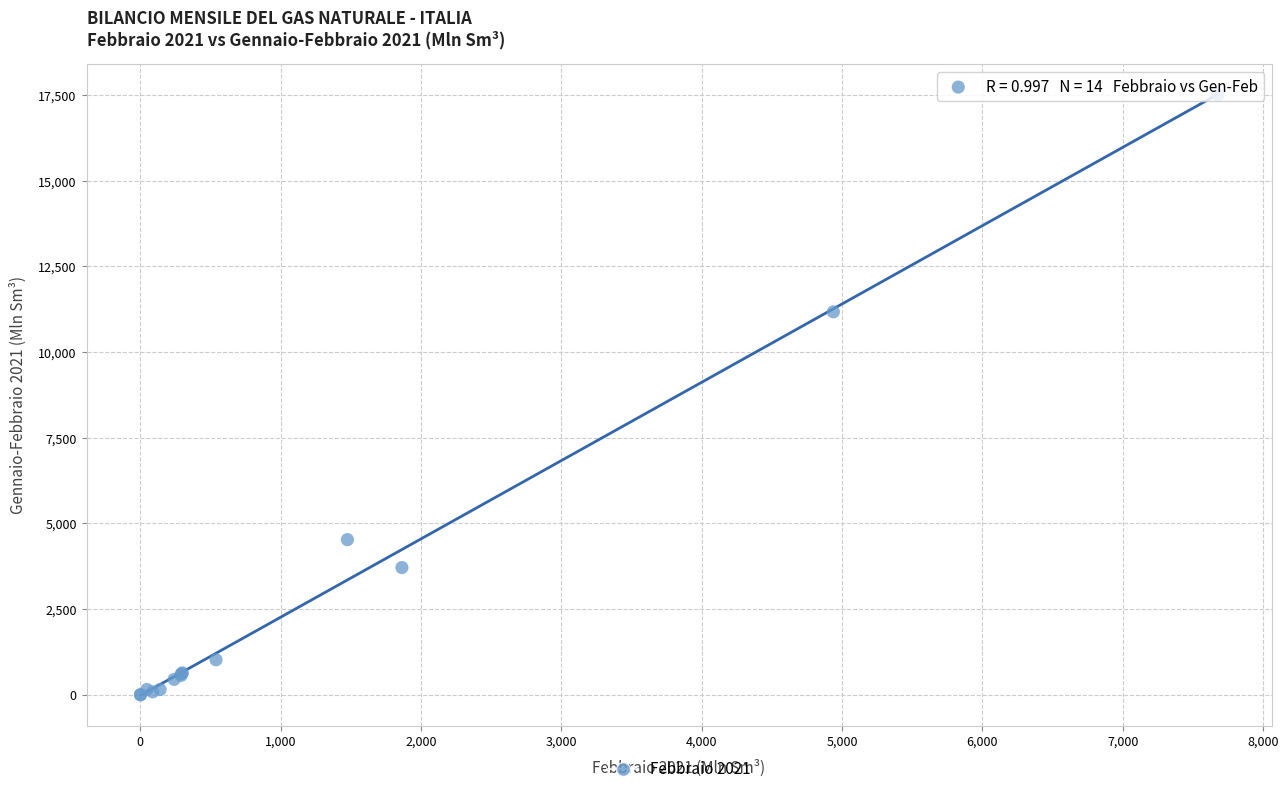

What Y value in the scatter plot is closest to 8751?

11173.6